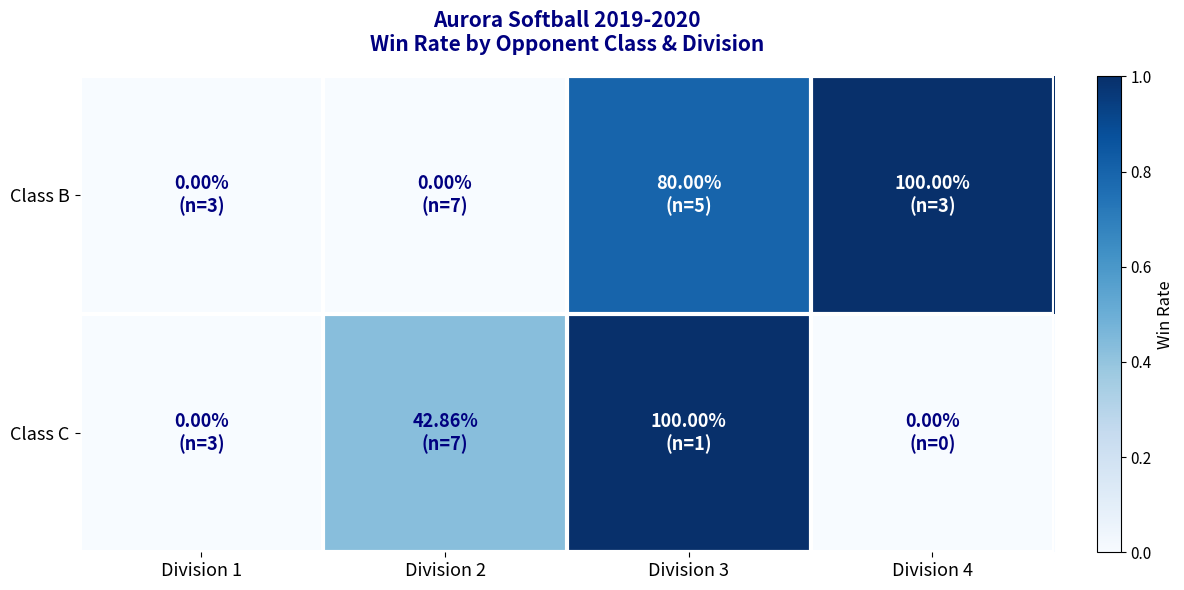

What is the total value across all series at Division 4?

1.0